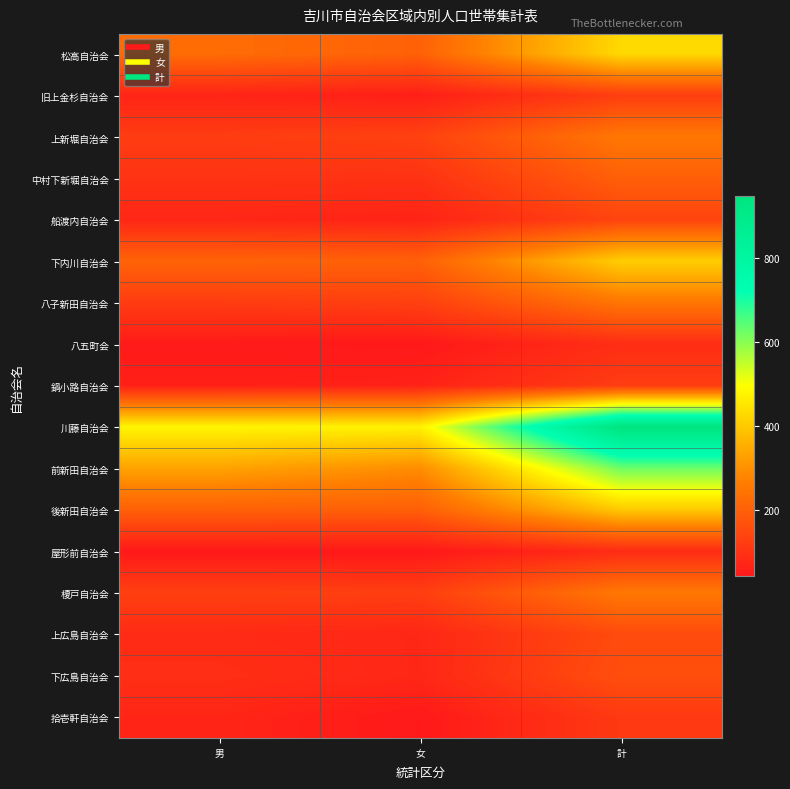

At how many categories does at least one series exceed 577?

1